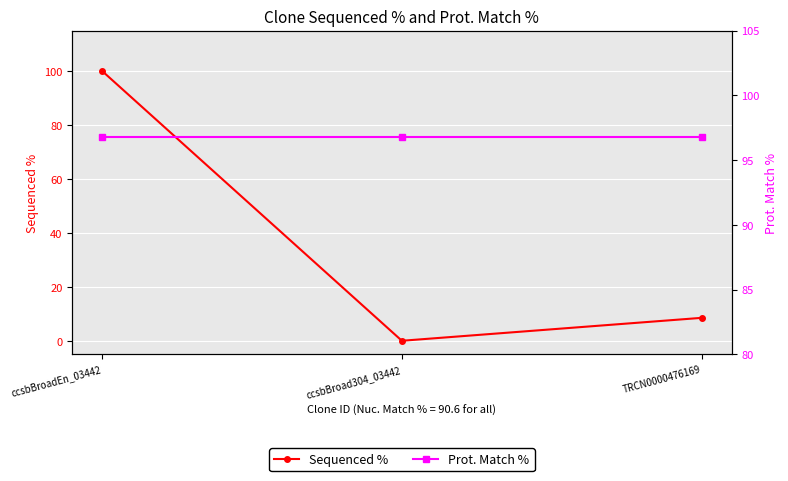

How many values in the Sequenced % series exceed 8?

2